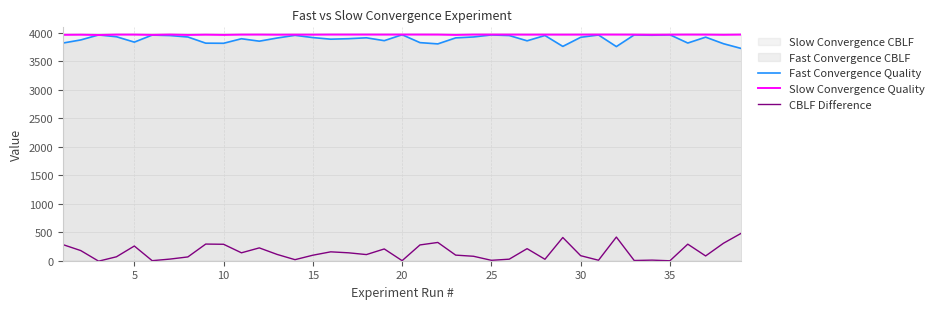

Reading left to right, transcribe all the data shown in this chart.

Fast Convergence Quality: 3823.9	3878.7	3966.4	3934.7	3840.2	3964.0	3955.7	3930.3	3821.9	3819.9	3899.7	3856.9	3912.4	3959.7	3920.0	3891.8	3900.5	3916.0	3866.0	3969.6	3831.4	3809.2	3914.8	3930.7	3966.4	3956.1	3863.2	3956.5	3765.1	3924.7	3965.6	3762.0	3967.2	3961.3	3969.2	3824.3	3927.5	3812.4	3728.2
Slow Convergence Quality: 3968.2	3970.6	3965.5	3972.2	3972.2	3967.4	3973.0	3966.6	3971.0	3967.0	3972.2	3972.6	3970.6	3971.8	3971.4	3973.0	3973.0	3973.0	3972.6	3973.0	3973.0	3972.6	3967.0	3972.6	3973.0	3972.6	3971.8	3972.2	3971.8	3972.2	3973.0	3972.6	3972.2	3969.4	3971.4	3972.6	3972.2	3969.0	3972.6
CBLF Difference: 283.2	178.3	-7.8	69.3	258.2	0.6	28.9	66.7	292.6	288.9	139.0	225.5	110.5	18.4	96.8	156.1	139.0	107.9	206.9	1.0	277.4	321.0	98.3	78.2	7.1	27.1	212.0	25.6	407.9	88.7	8.4	415.4	3.9	10.4	-1.1	291.0	84.0	307.1	483.2